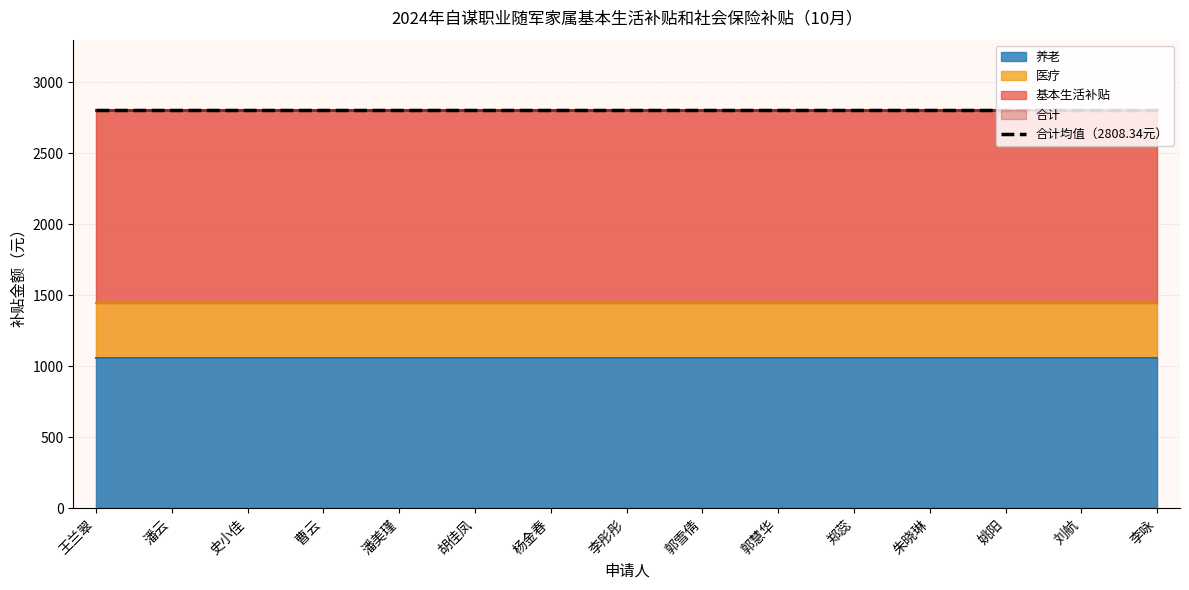

How many series are shown in this chart?

4